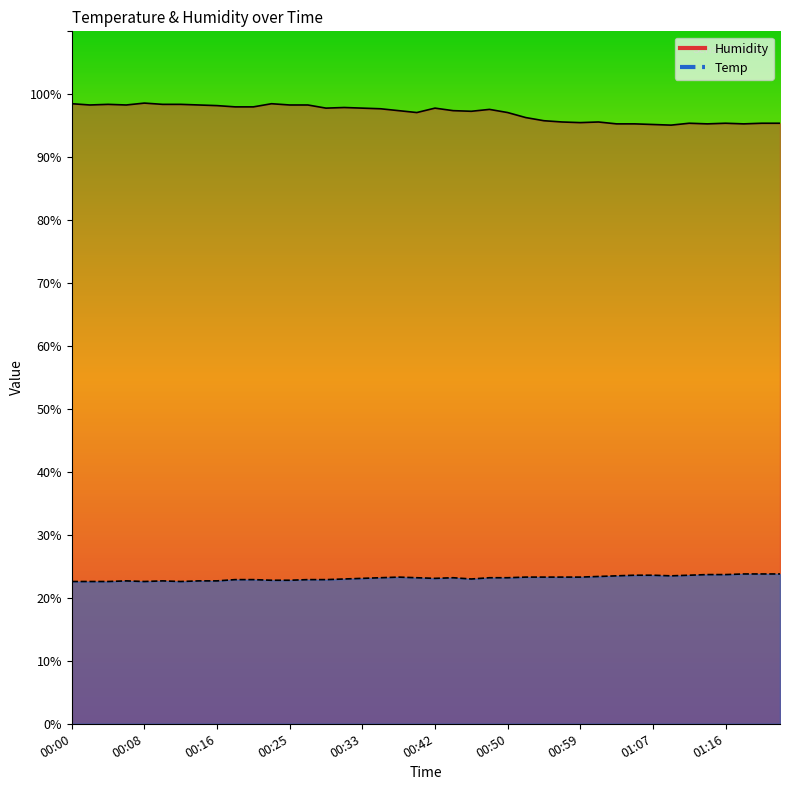

In Humidity, how many points are higher than both neighbors (excluding endpoints)?

9